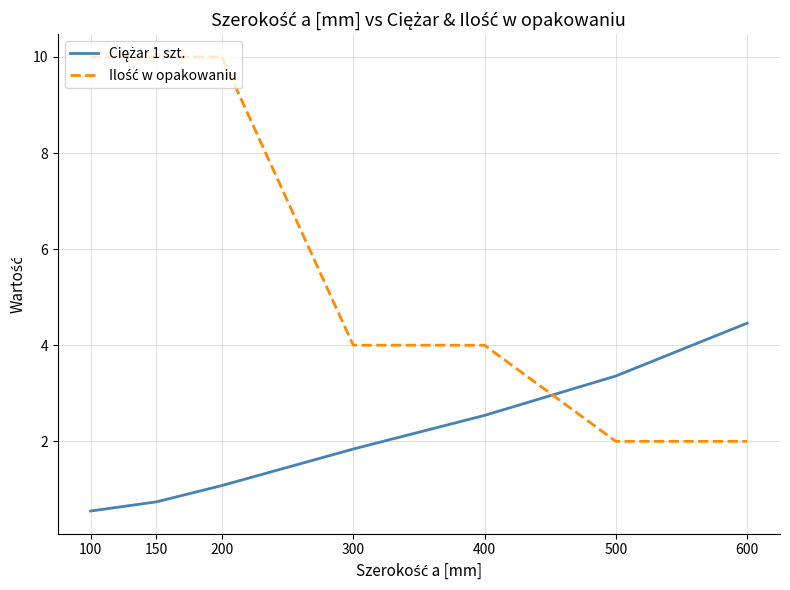

At which category is the sum across all series the highest?

200